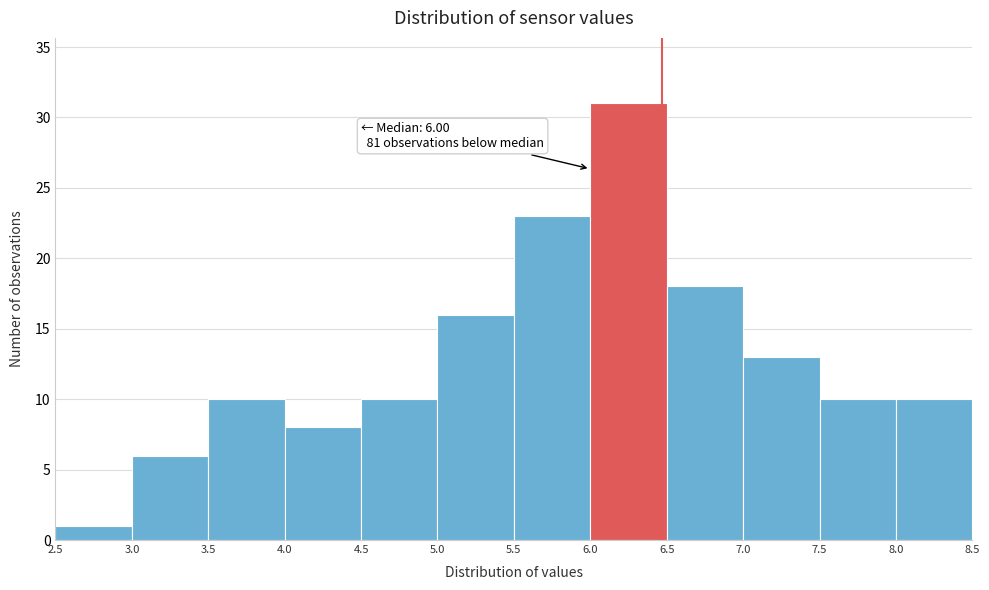

Over which range of the x-axis is the bar tallest?

6.0 to 6.5